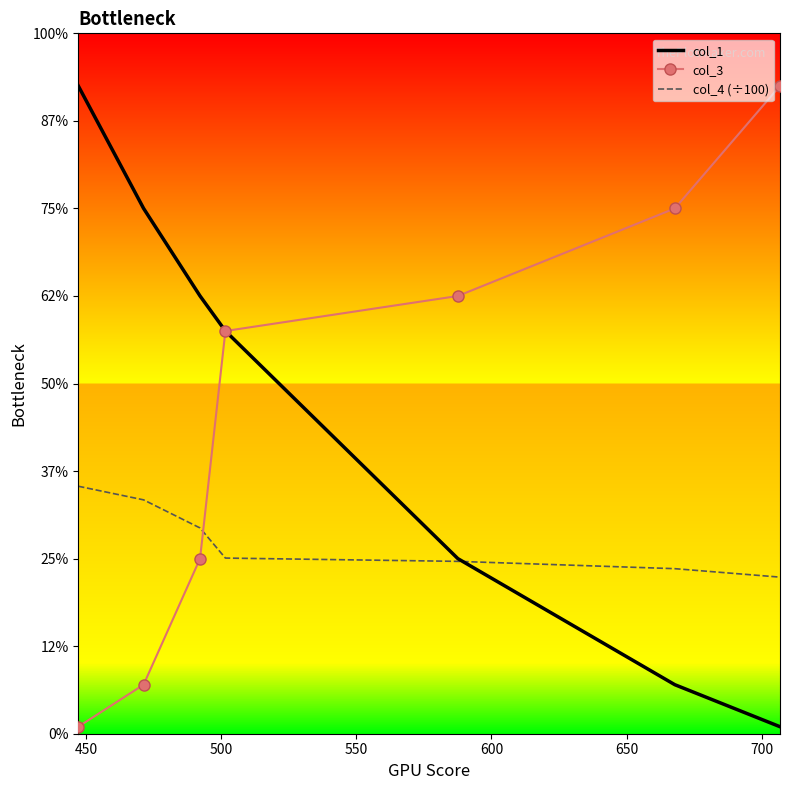

What are all the series names shown in the legend?

col_1, col_3, col_4 (÷100)